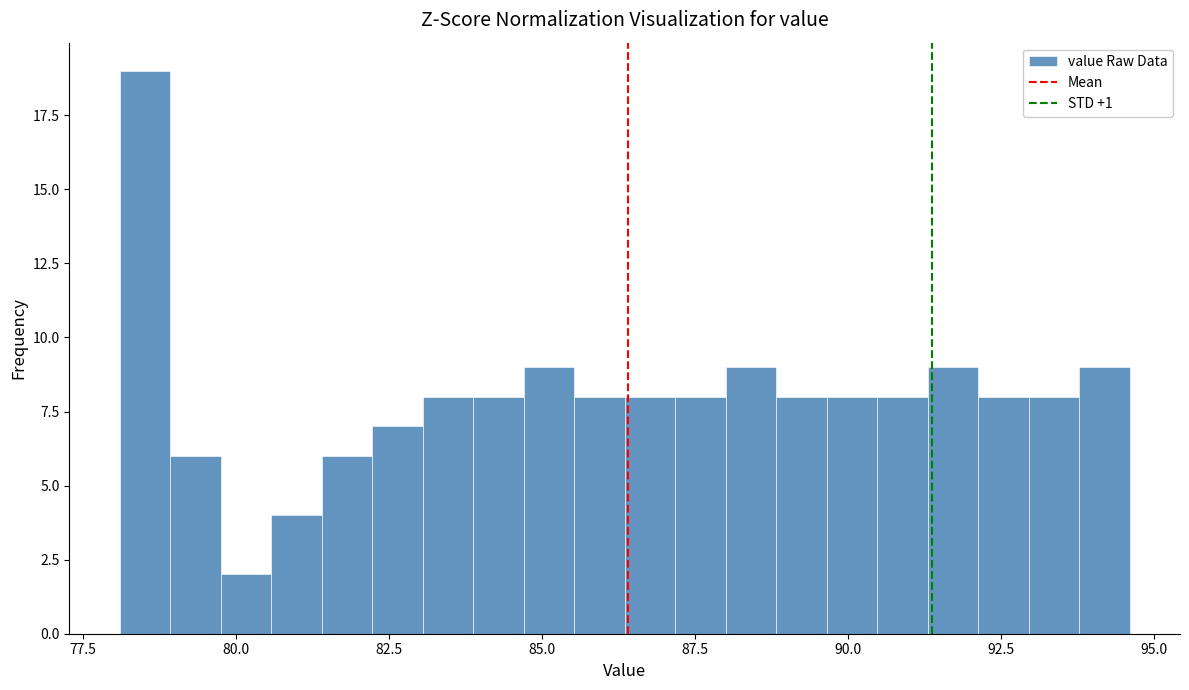

Read against the x-axis, roughly where is the centre of the tallest bar?

78.5